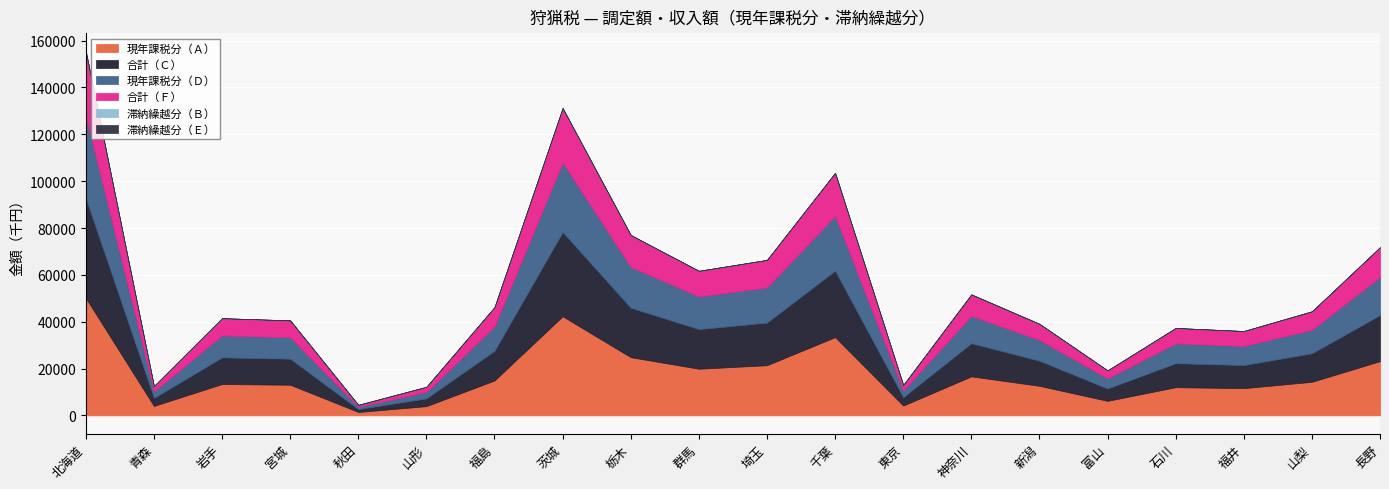

What is the difference between the highest and lowest values at 岩手?

13381